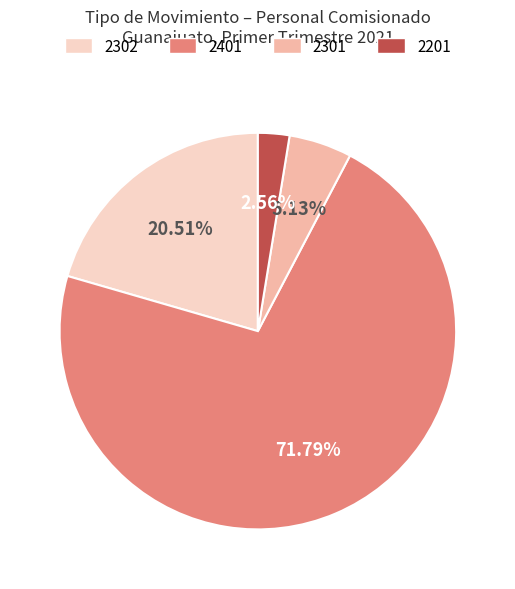

How many segments does this pie chart have?

4